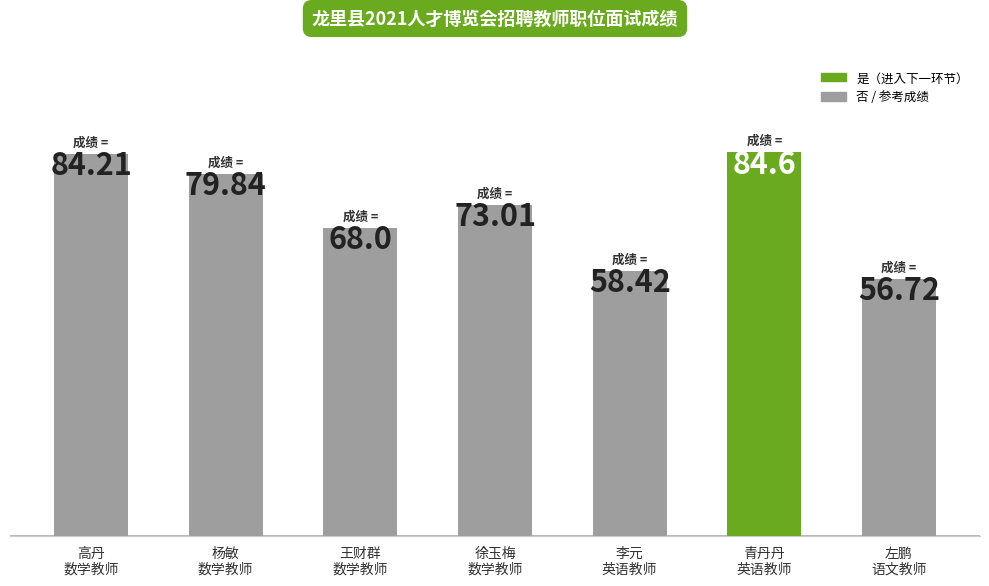

What is the label of the 5th bar from the left?

李元
英语教师